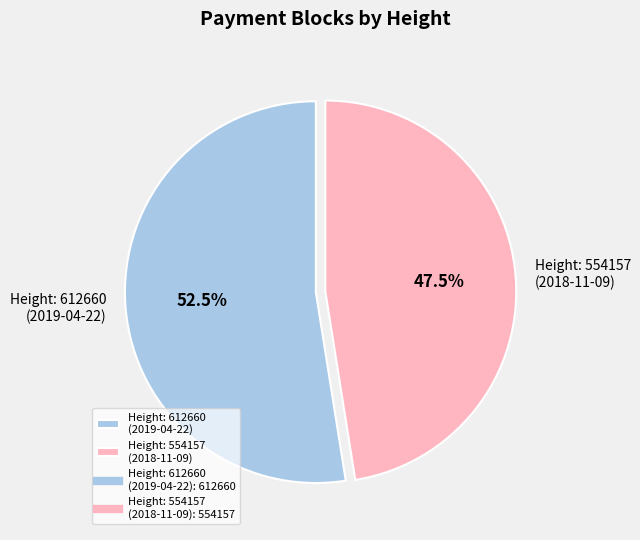

Combined, what portion of the pie is Height: 612660 (2019-04-22) and Height: 554157 (2018-11-09)?

100.0%